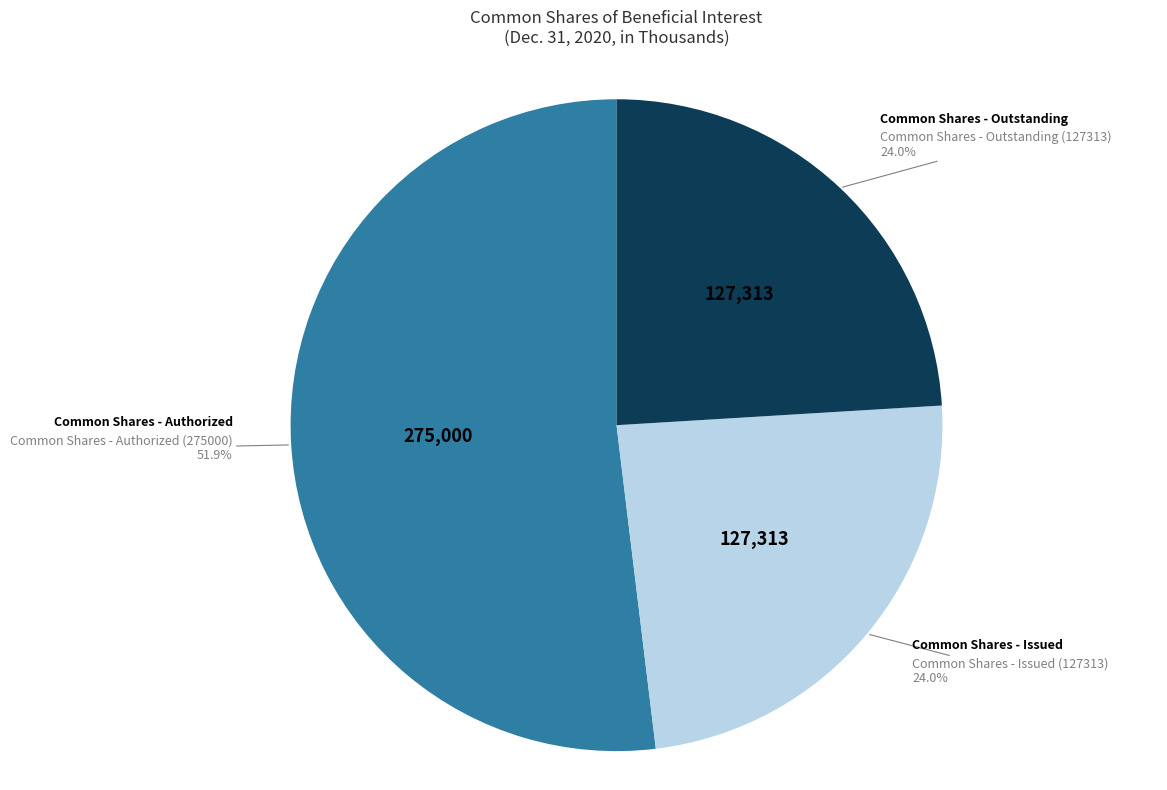

Is there a majority slice in this chart?

Yes